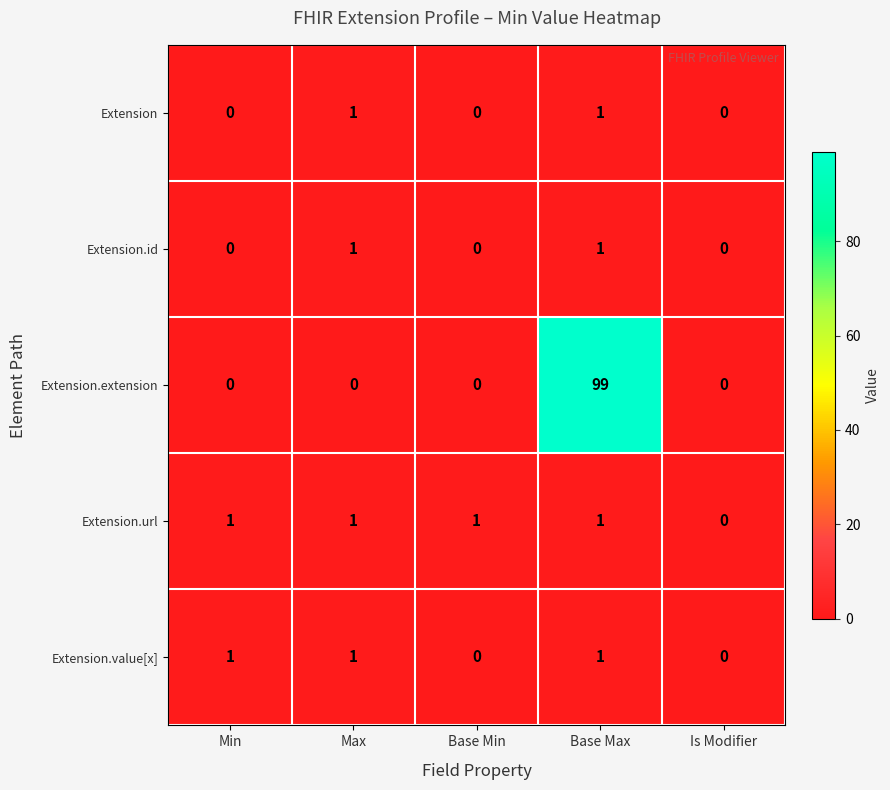

Which label corresponds to the largest value in the chart?

Base Max